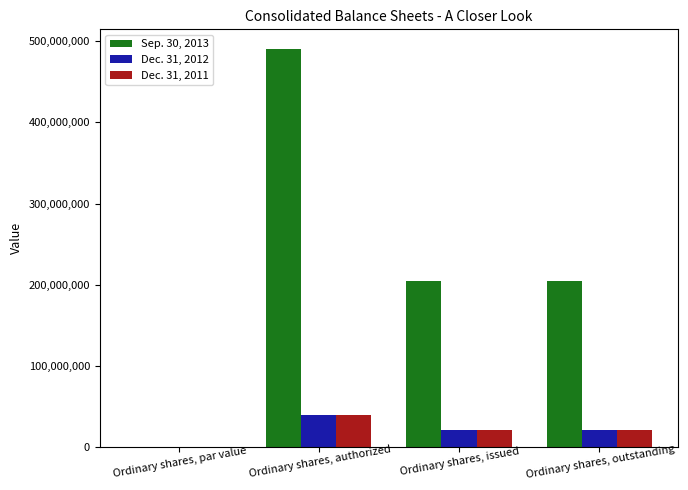

The value of Sep. 30, 2013 at Ordinary shares, authorized is 490000000.0. True or false?

True